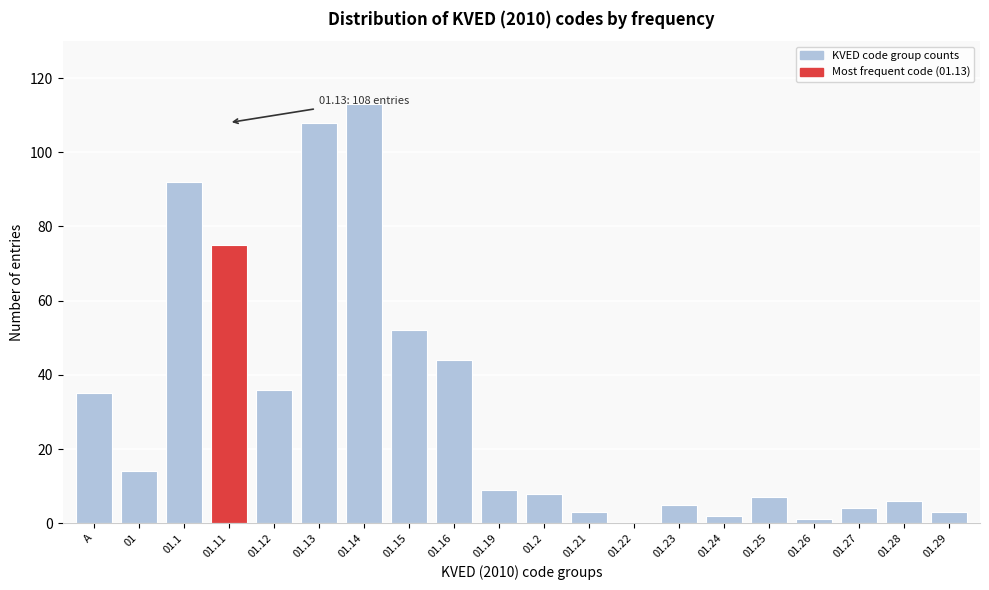

Reading left to right, extract all data points from this chart.

A=35	01=14	01.1=92	01.11=75	01.12=36	01.13=108	01.14=113	01.15=52	01.16=44	01.19=9	01.2=8	01.21=3	01.22=0	01.23=5	01.24=2	01.25=7	01.26=1	01.27=4	01.28=6	01.29=3